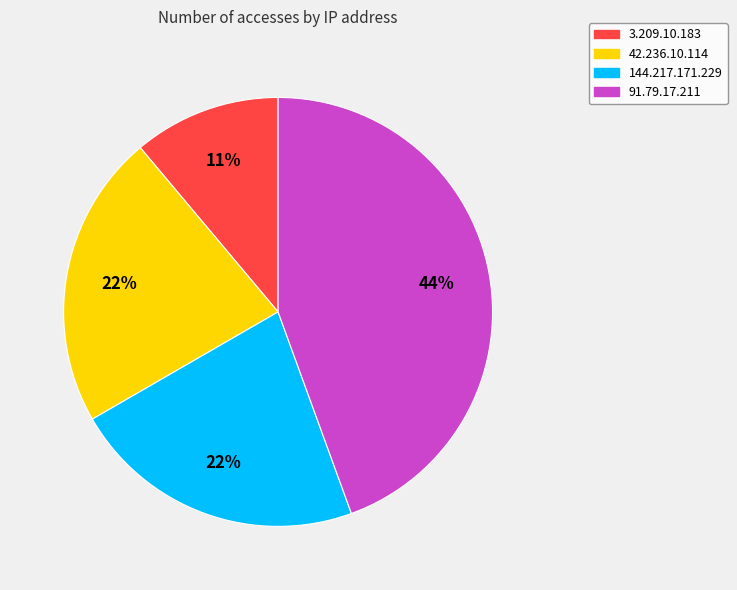

What is the smallest slice in the pie chart?

3.209.10.183